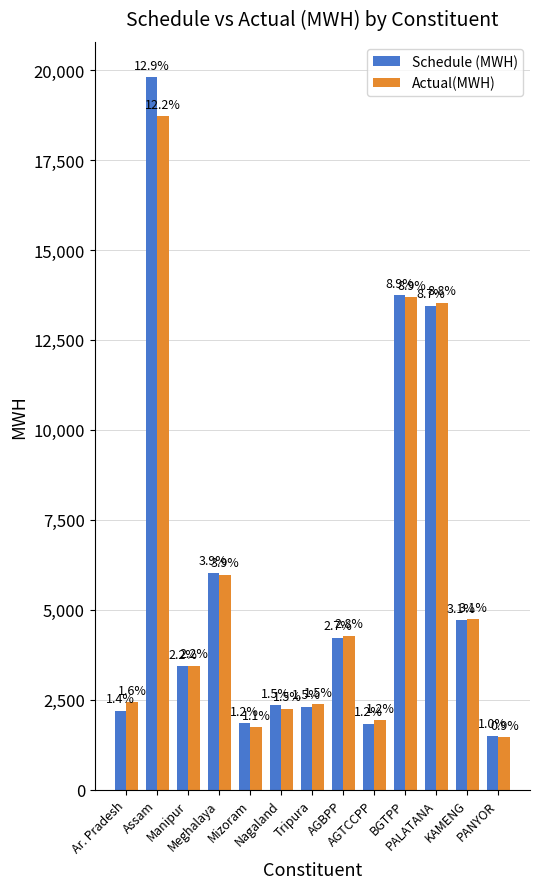

What is the smallest value displayed?

1457.0